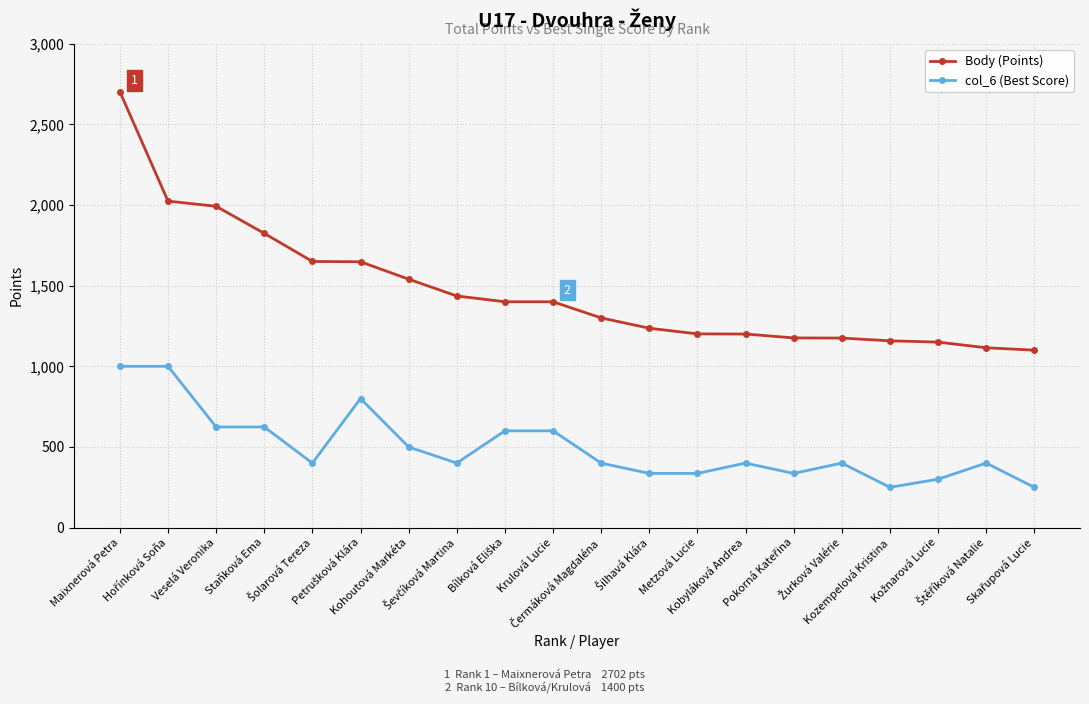

List the series in order of their overall mean, lowest first.

col_6 (Best Score), Body (Points)